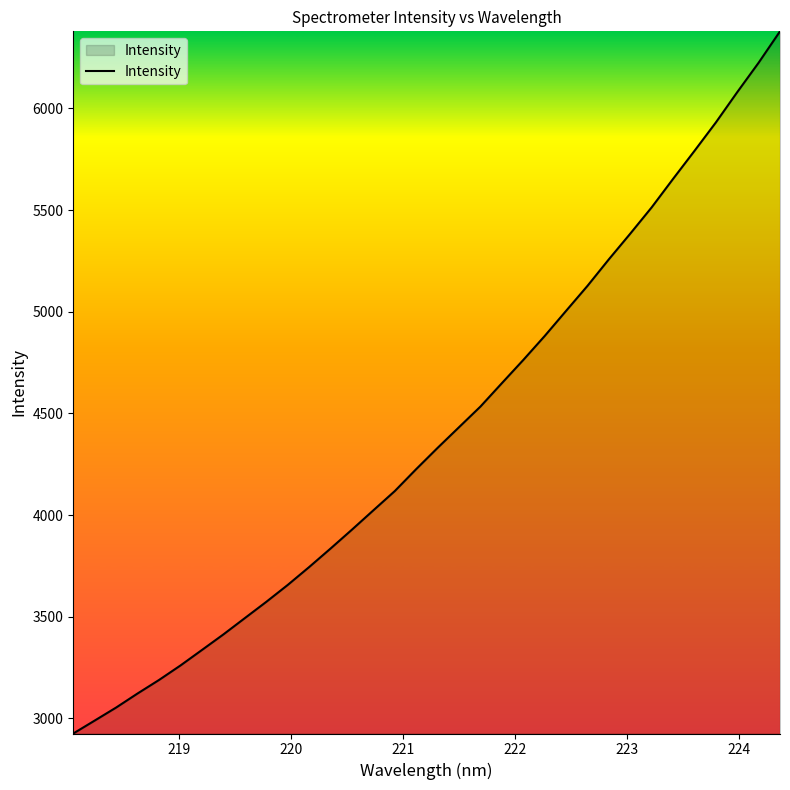

What is the maximum value shown in the chart?

6378.7